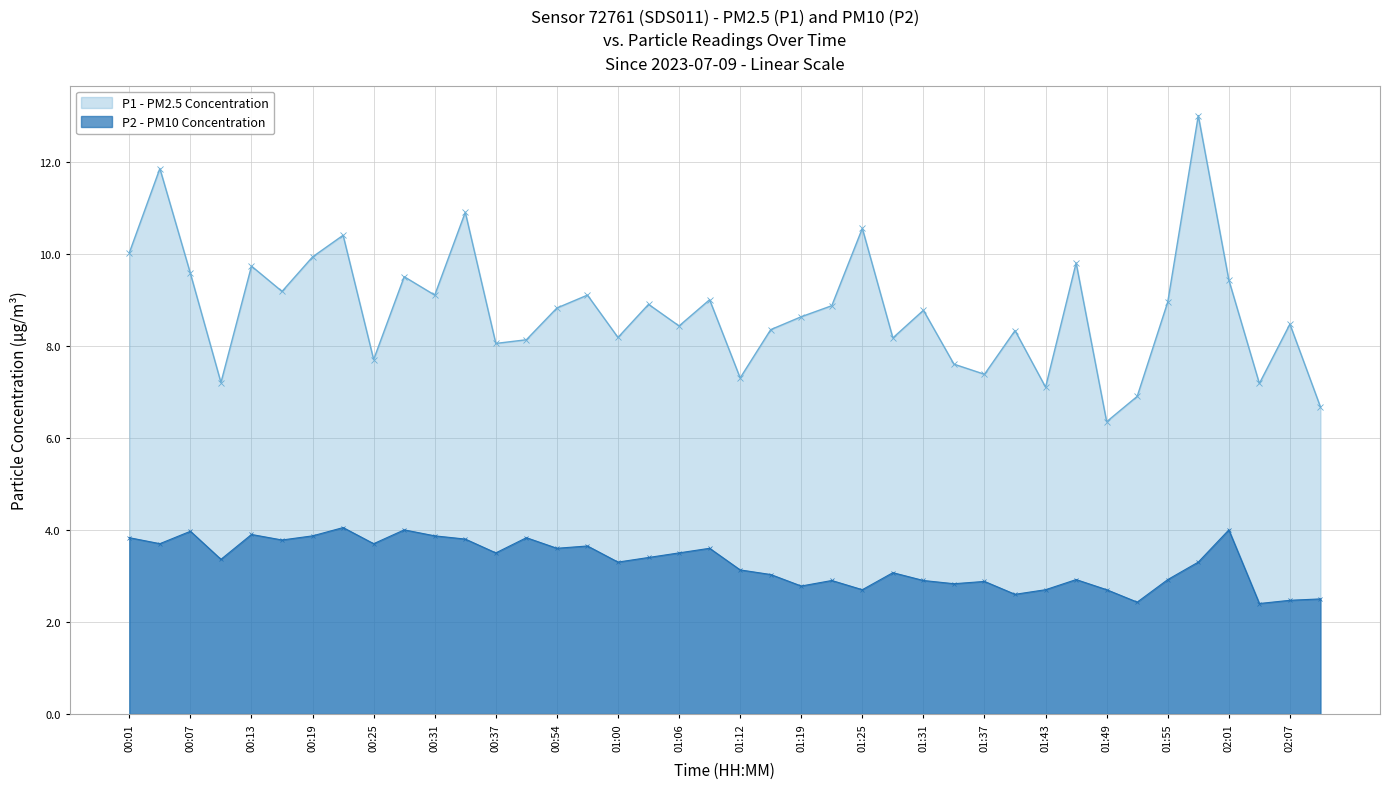

Which category has the highest value across all series?

01:58